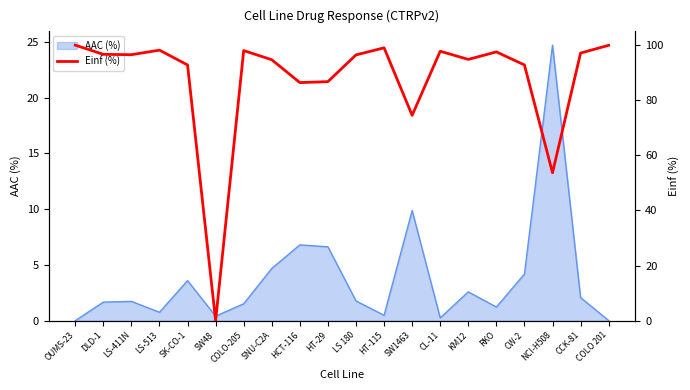

Does the chart display data point markers on the line(s)?

No